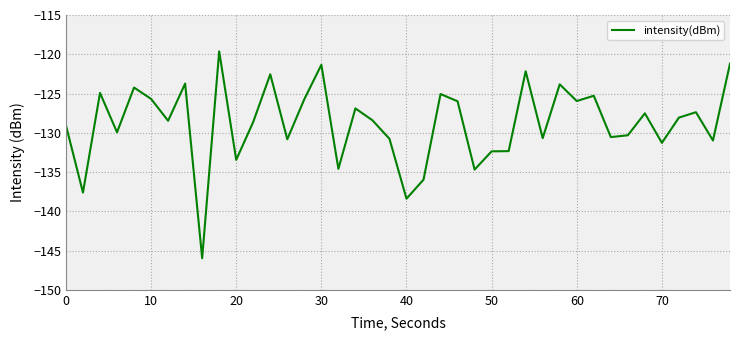

Count the number of categories in the chart.

40